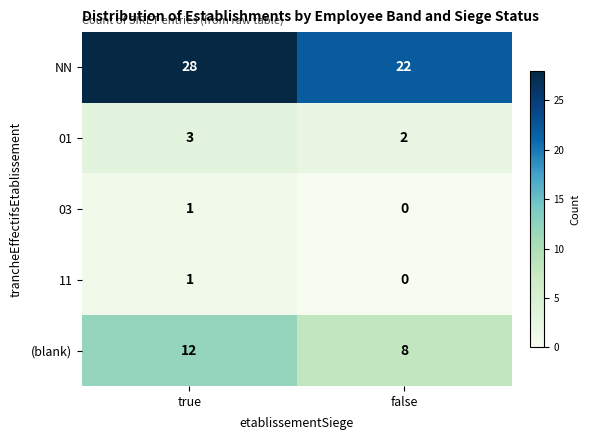

What is the total value across all series at false?

32